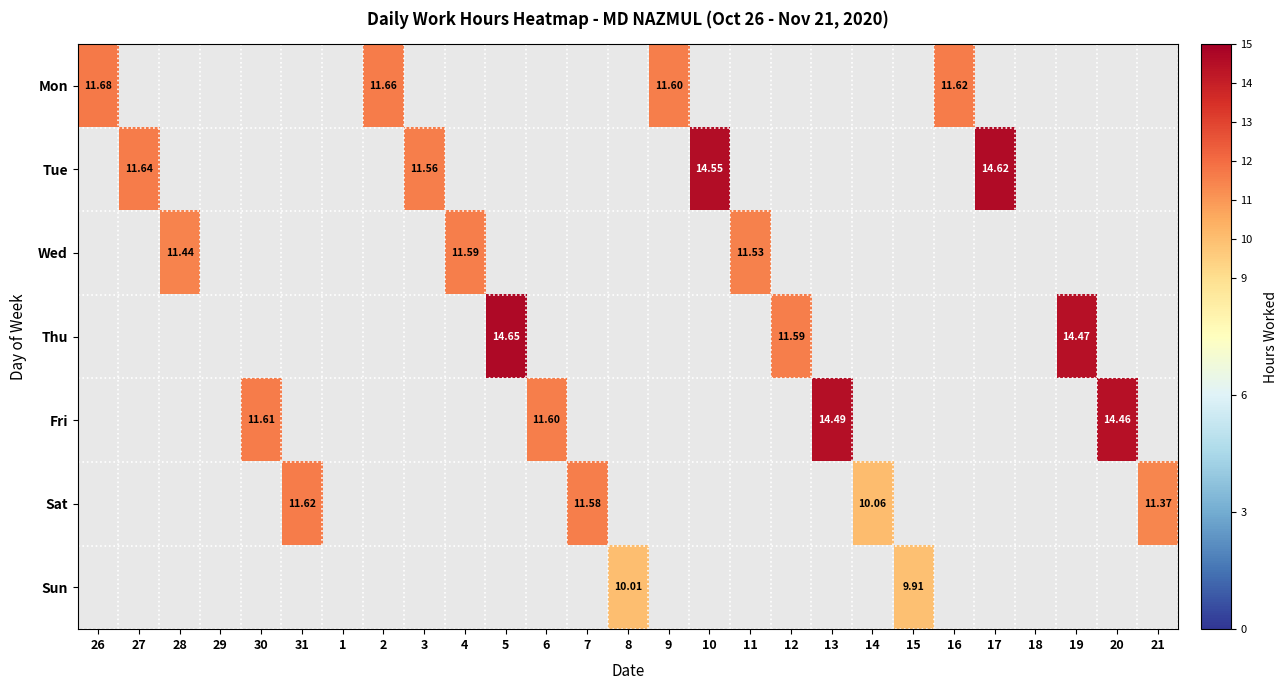

List the series in order of their overall mean, lowest first.

Mon, Tue, Wed, Thu, Fri, Sat, Sun